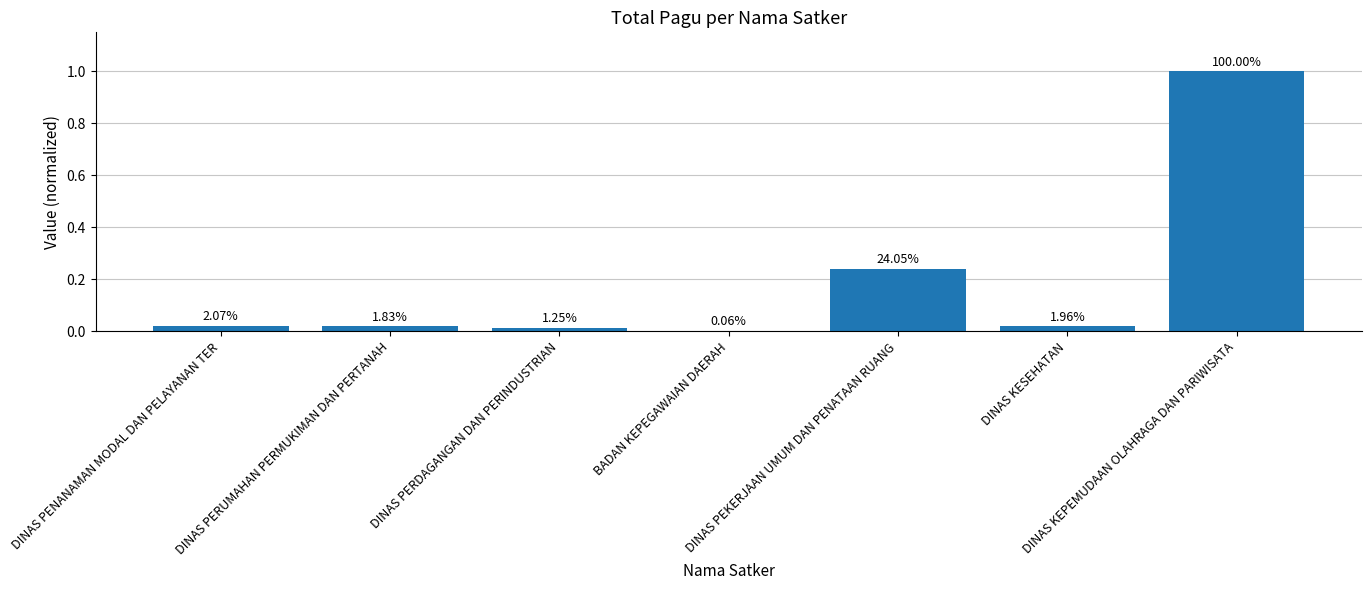

Count the number of categories in the chart.

7